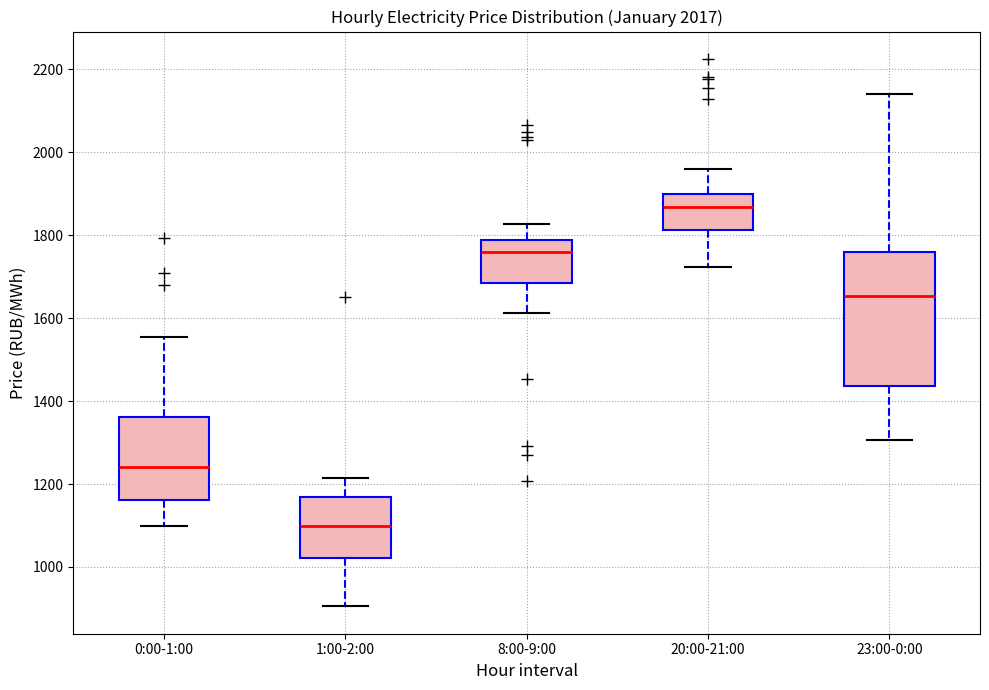

Which box is the tallest, from its lower edge to its upper edge?

23:00-0:00